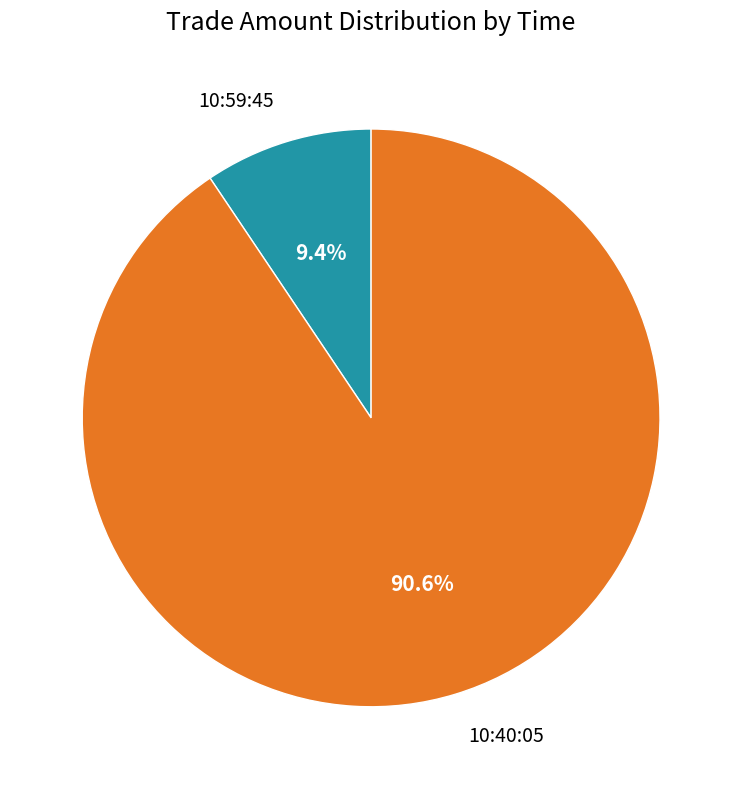

Which category has the biggest portion of the pie?

10:40:05